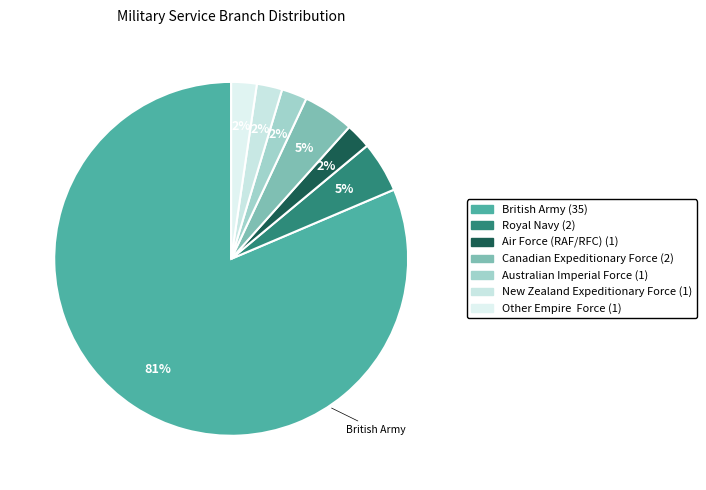

How many segments does this pie chart have?

7